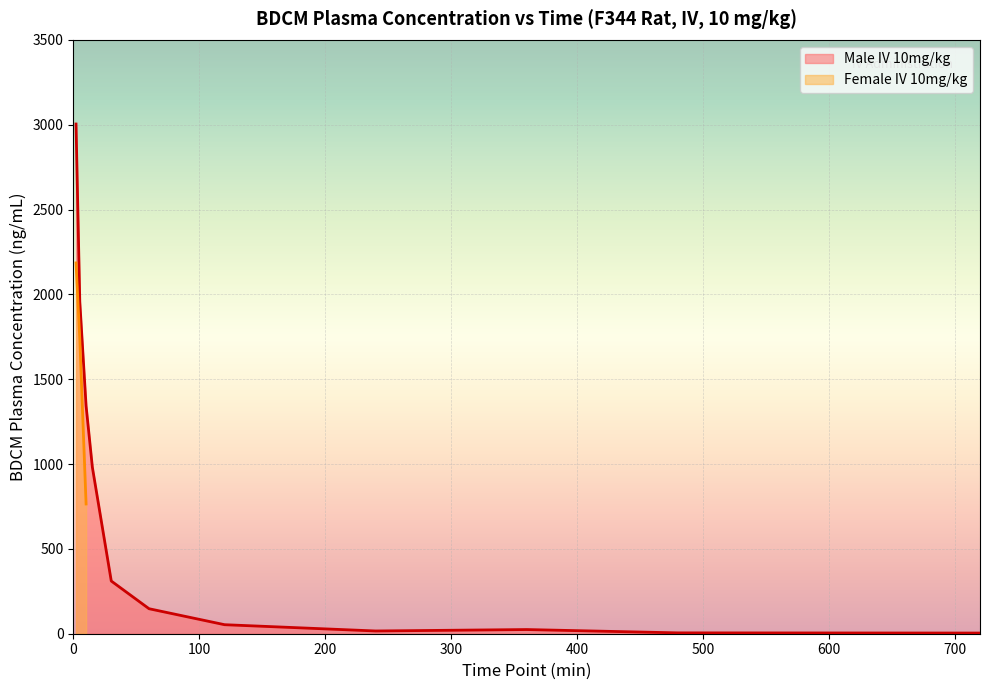

The Male IV 10mg/kg series shows 40.8 at 25. True or false?

False